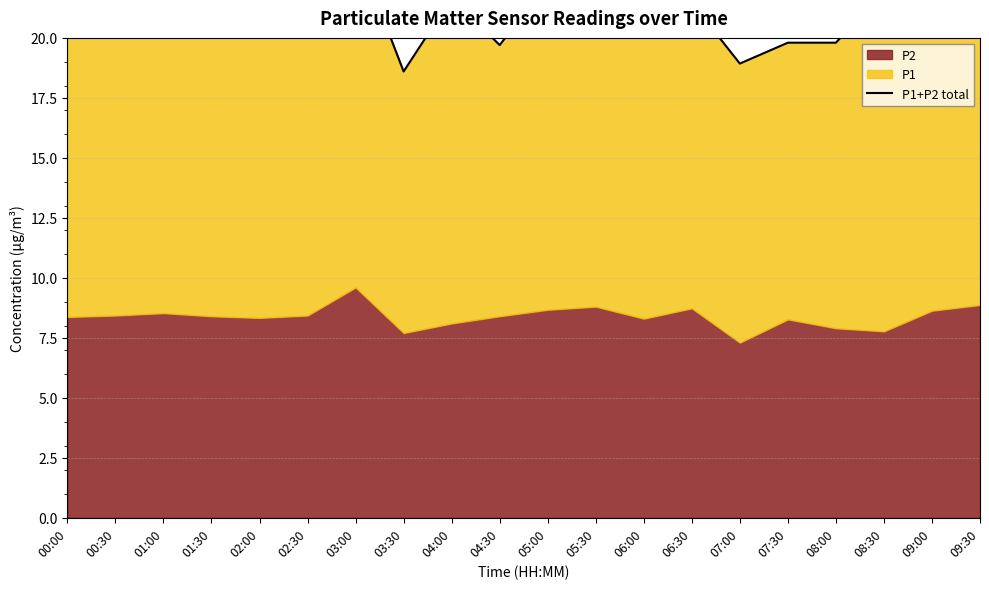

Is it true that the value at 06:00 is 20.3?

True